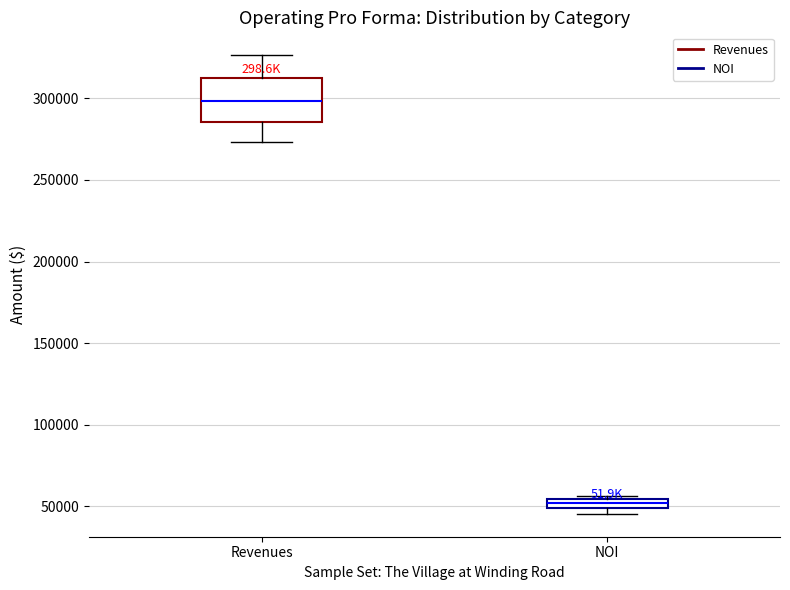

Comparing the boxes themselves (not the whiskers), which one is the tallest?

Revenues